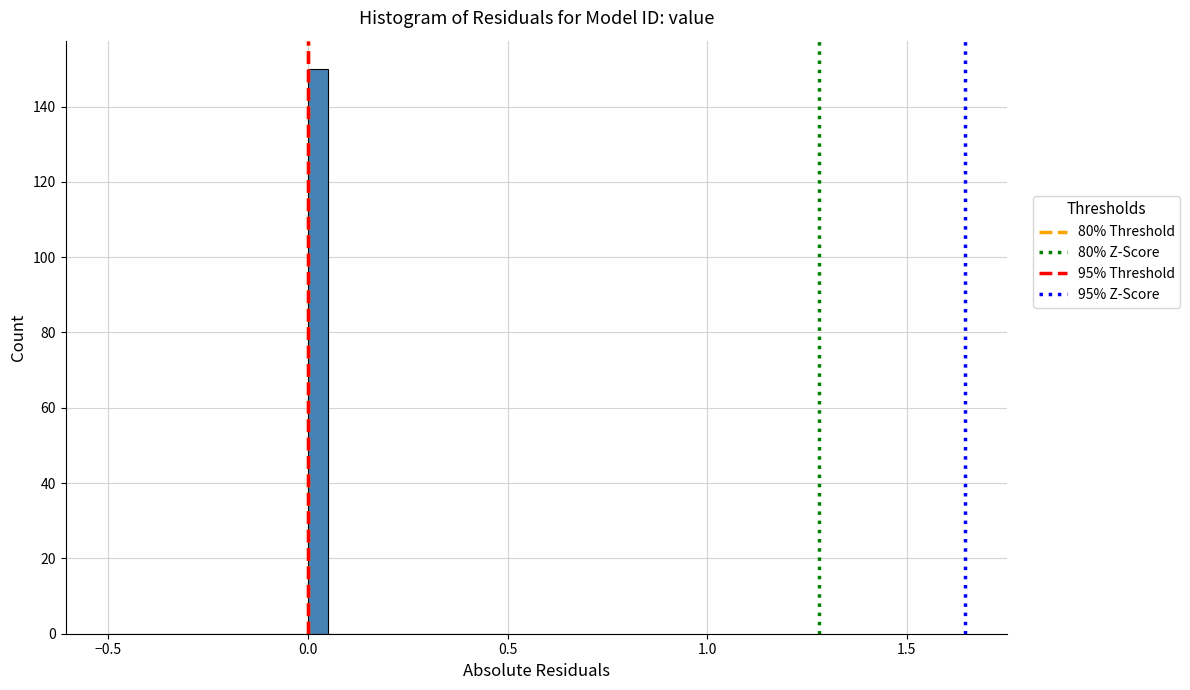

Read against the x-axis, roughly where is the centre of the tallest bar?

0.05